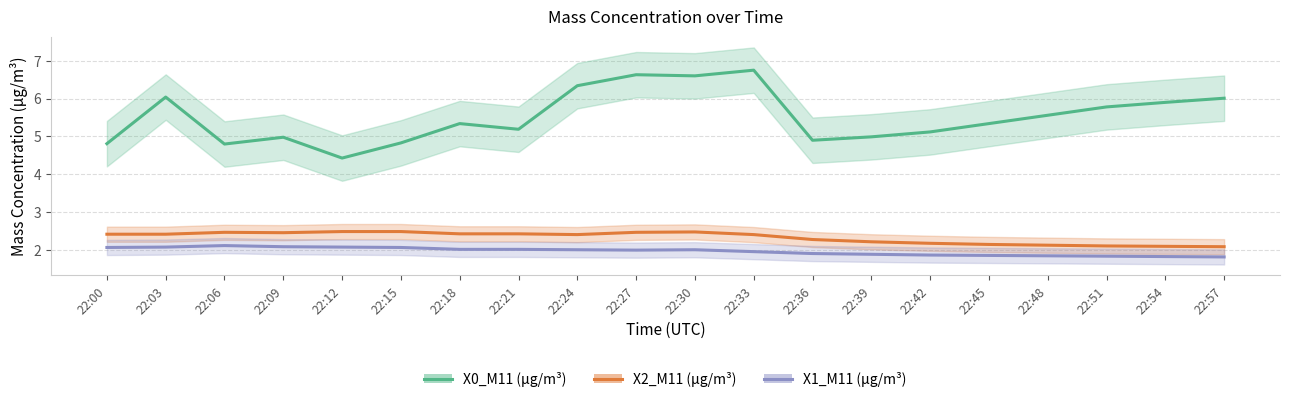

Where is the first local maximum for X2_M11 (μg/m³)?

22:06